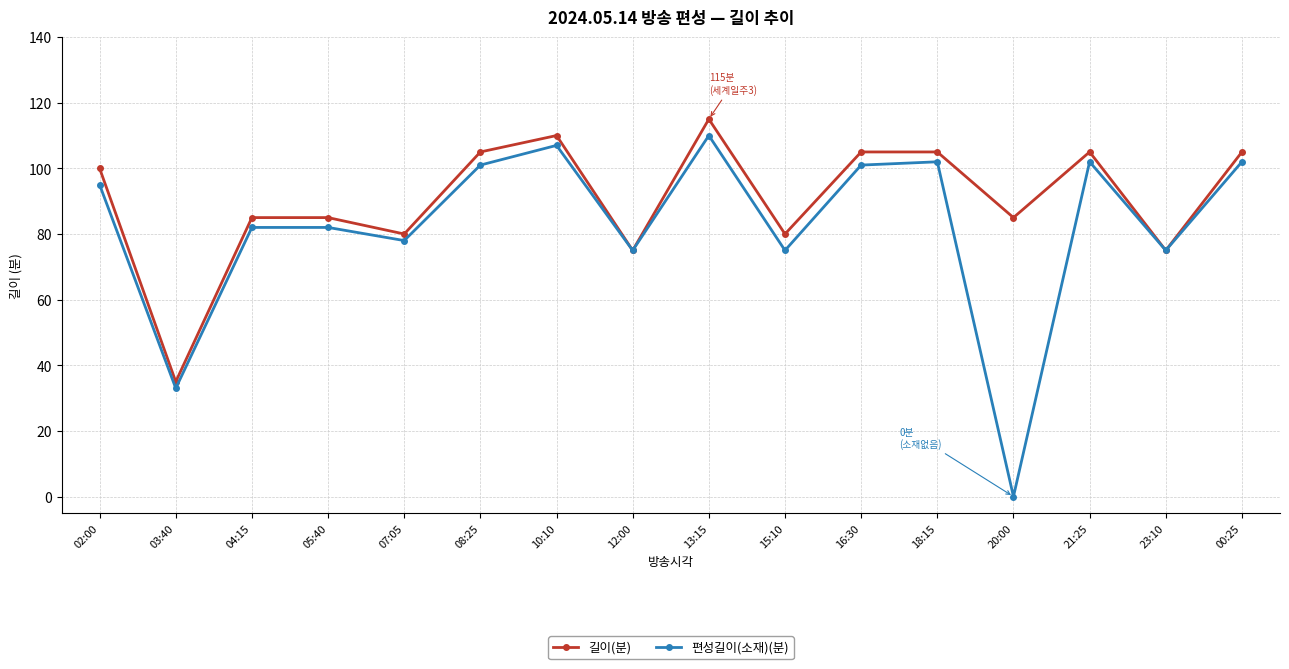

What is the sum of all 길이(분) values?

1450